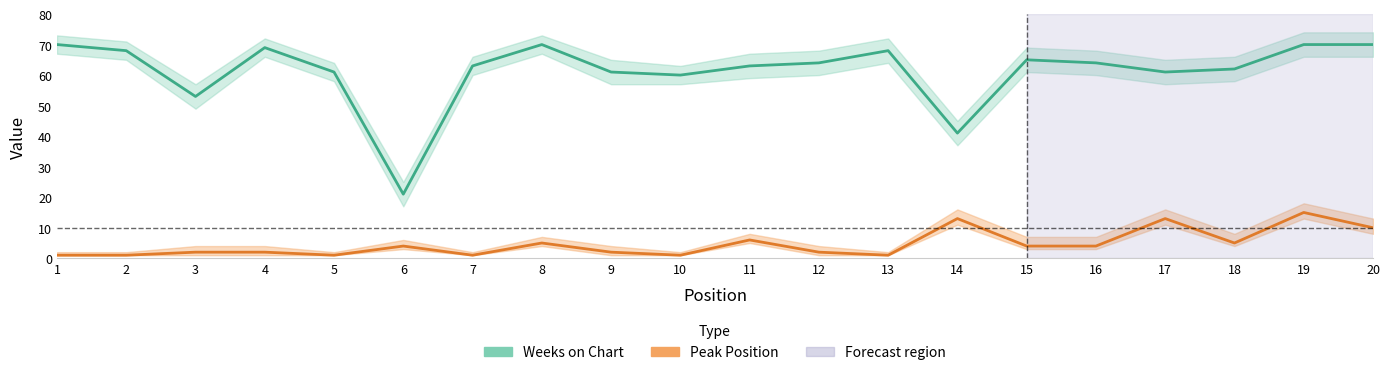

Rank the series at 18 from highest to lowest value.

Weeks on Chart, Peak Position